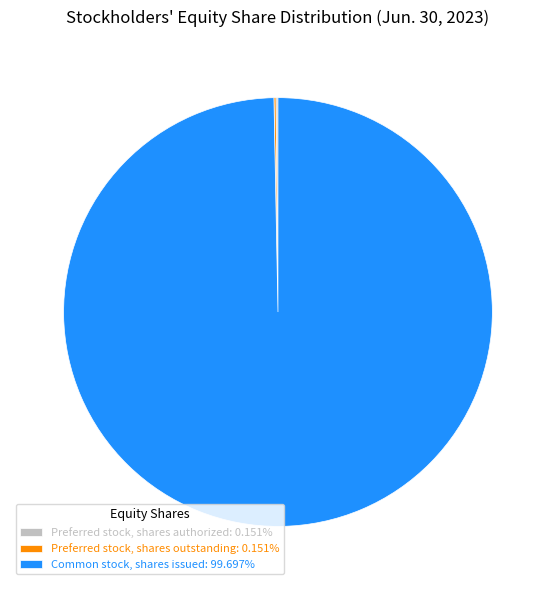

Does Common stock, shares issued: 99.697% account for over 50% of the chart?

Yes